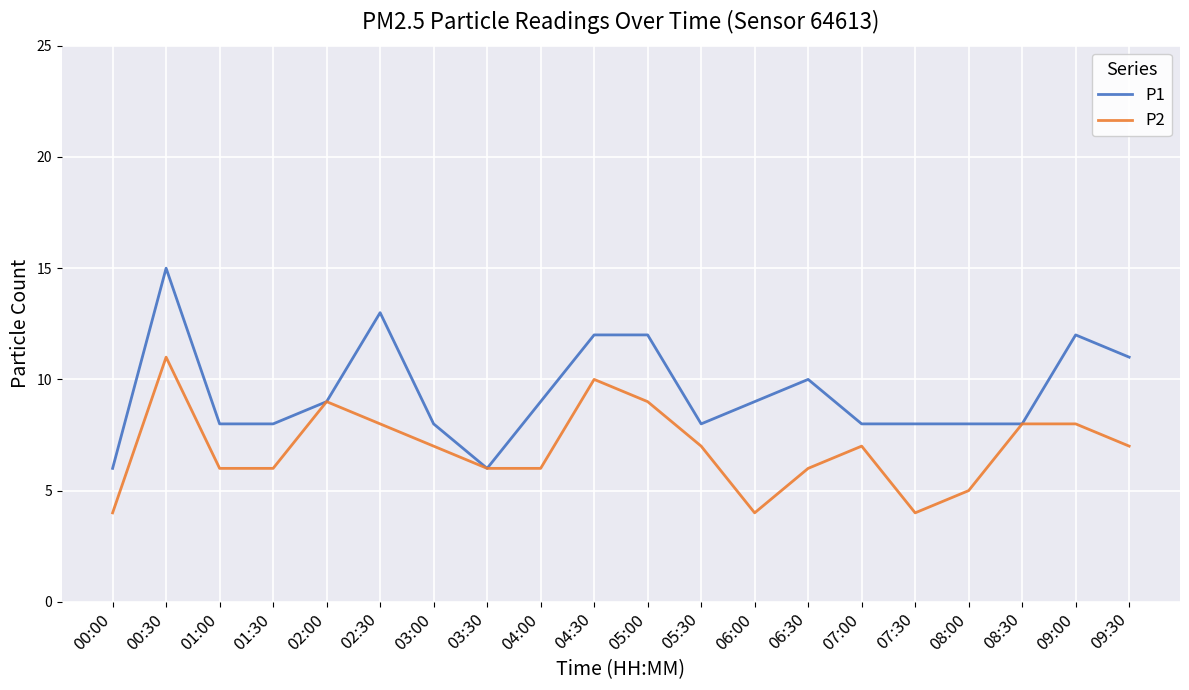

The value of P1 at 09:30 is 11. True or false?

True